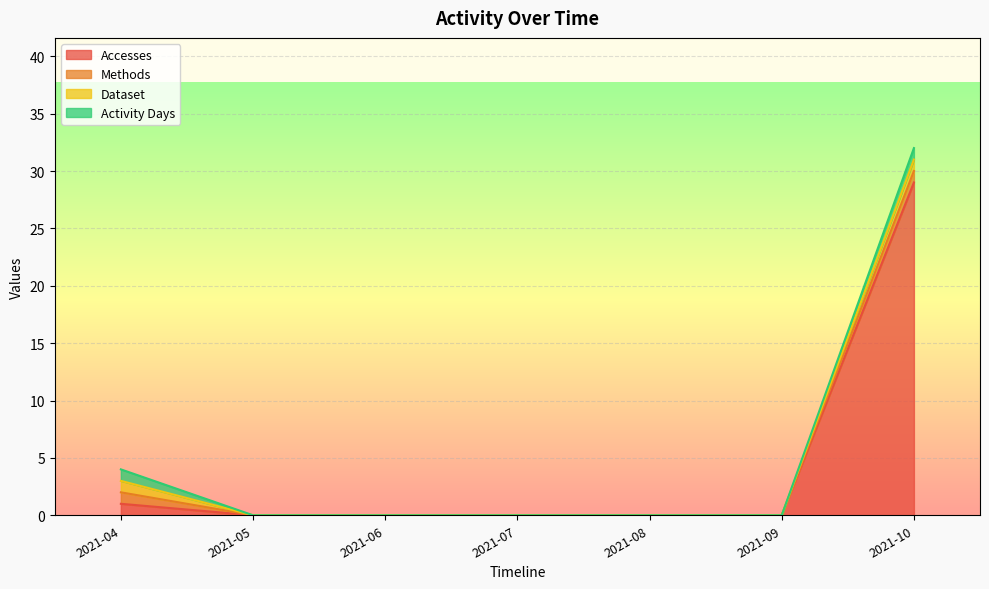

At which label is Accesses closest to 14?

2021-04